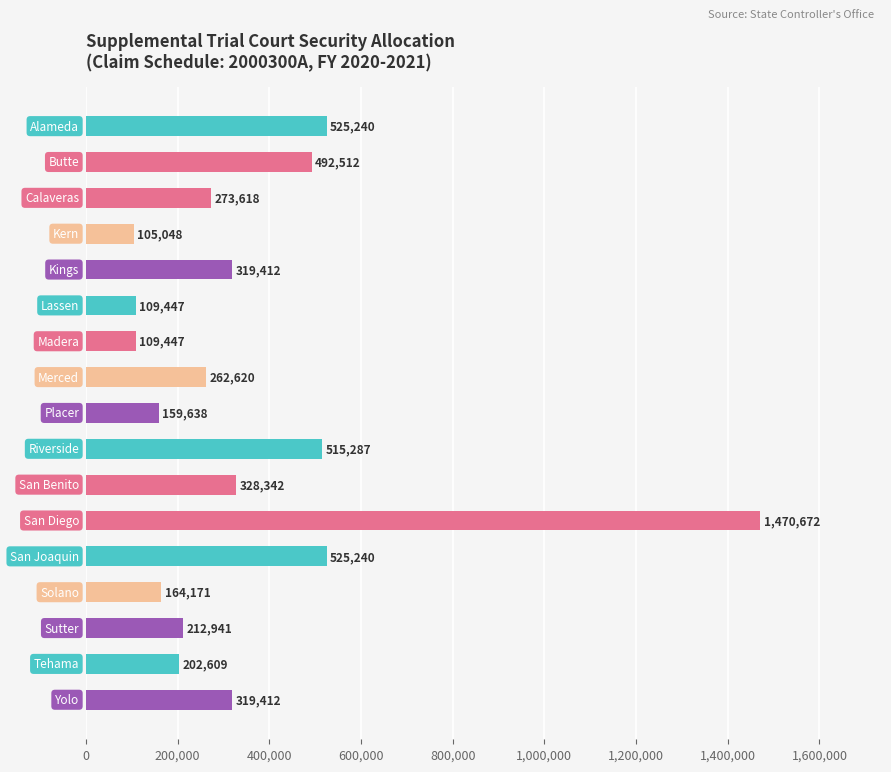

Reading bottom to top, transcribe all the data shown in this chart.

319412	202609	212941	164171	525240	1470672	328342	515287	159638	262620	109447	109447	319412	105048	273618	492512	525240